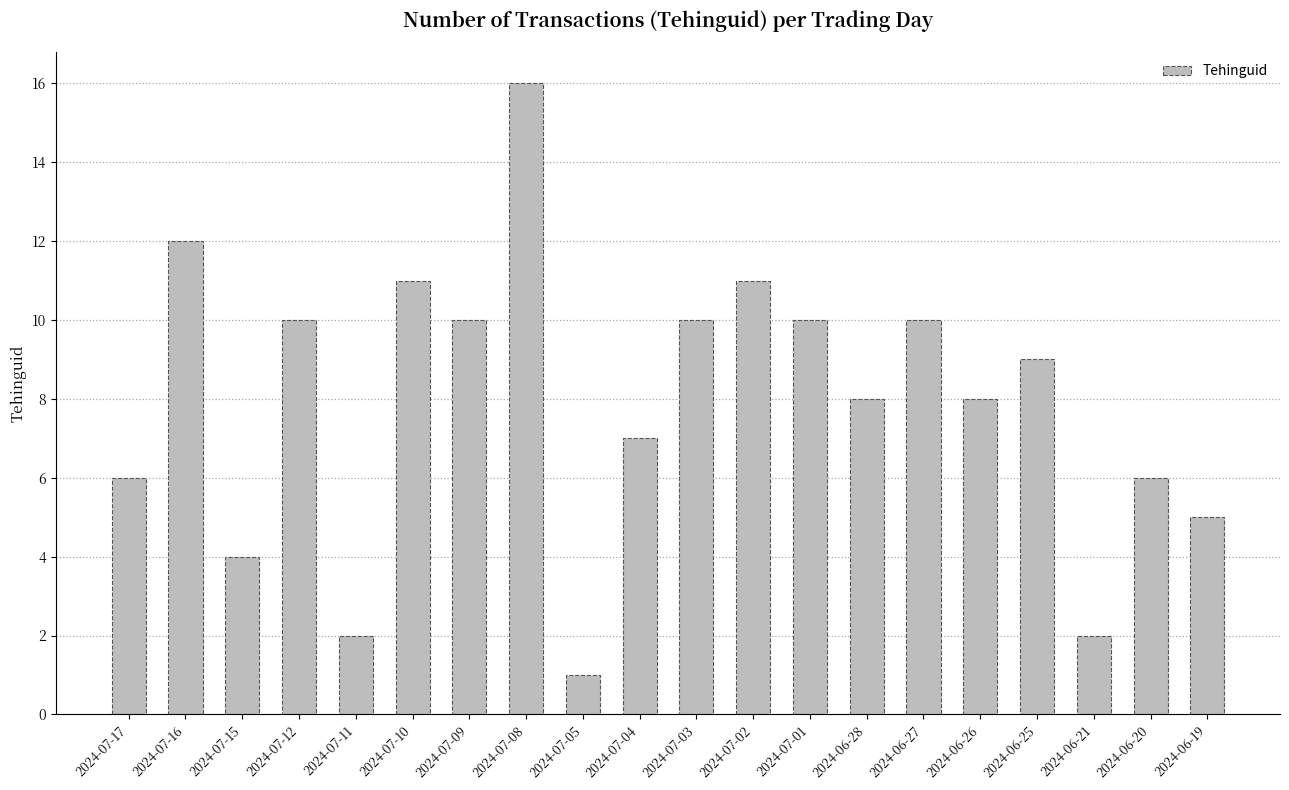

What is the ratio of the value at 2024-07-02 to the value at 2024-07-05?

11.0